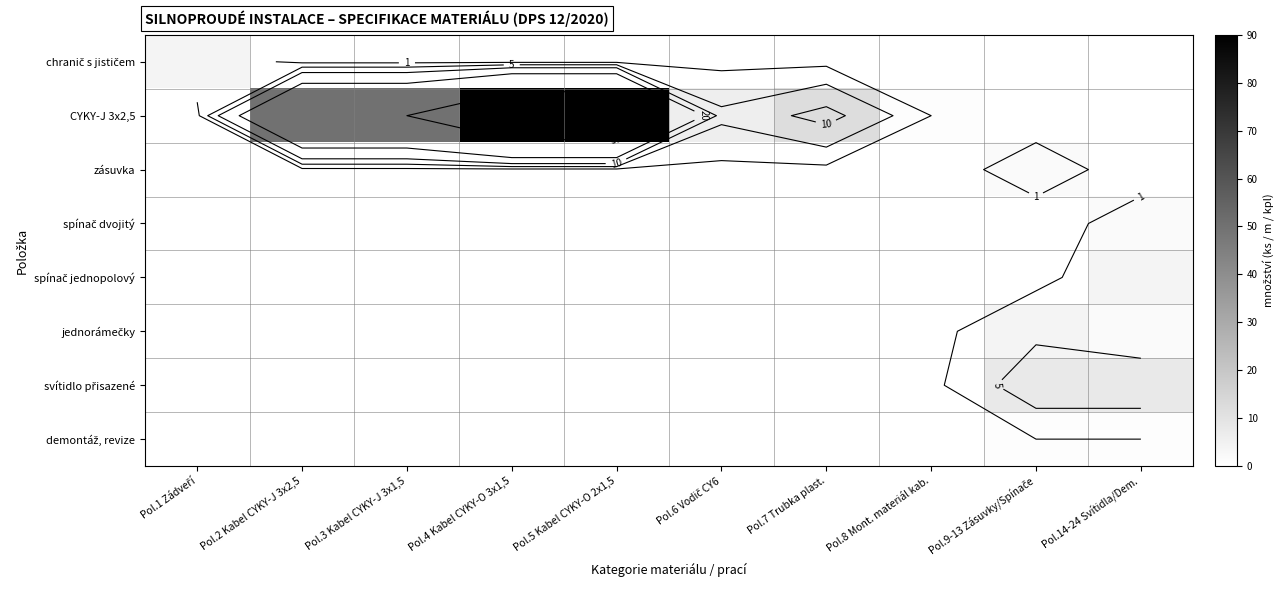

Is it true that spínač jednopolový equals 1 at Pol.7 Trubka plast.?

False